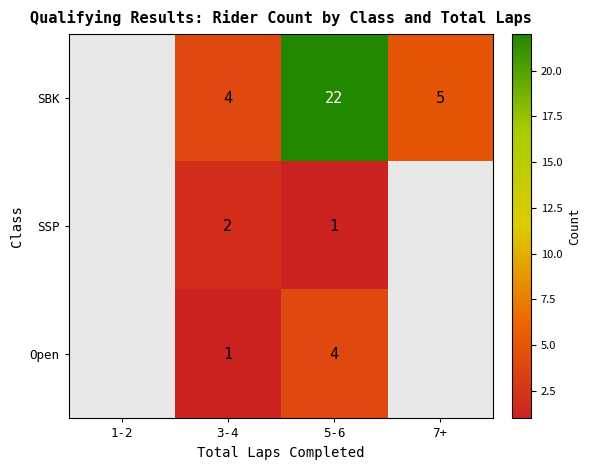

At which category is the sum across all series the highest?

5-6